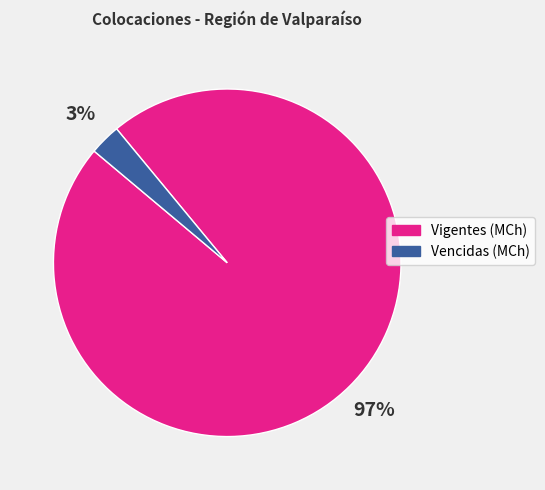

How many segments does this pie chart have?

2